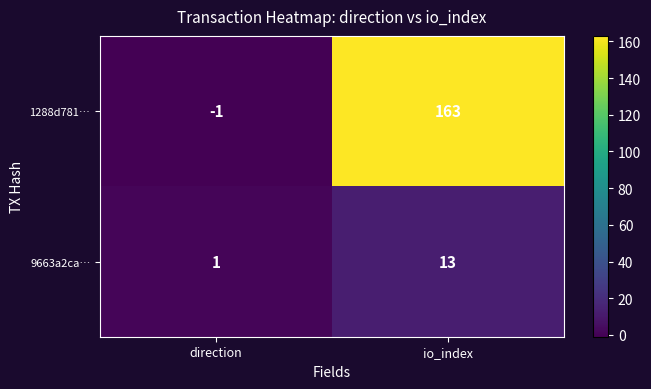

Which series has the widest spread of values?

1288d781…